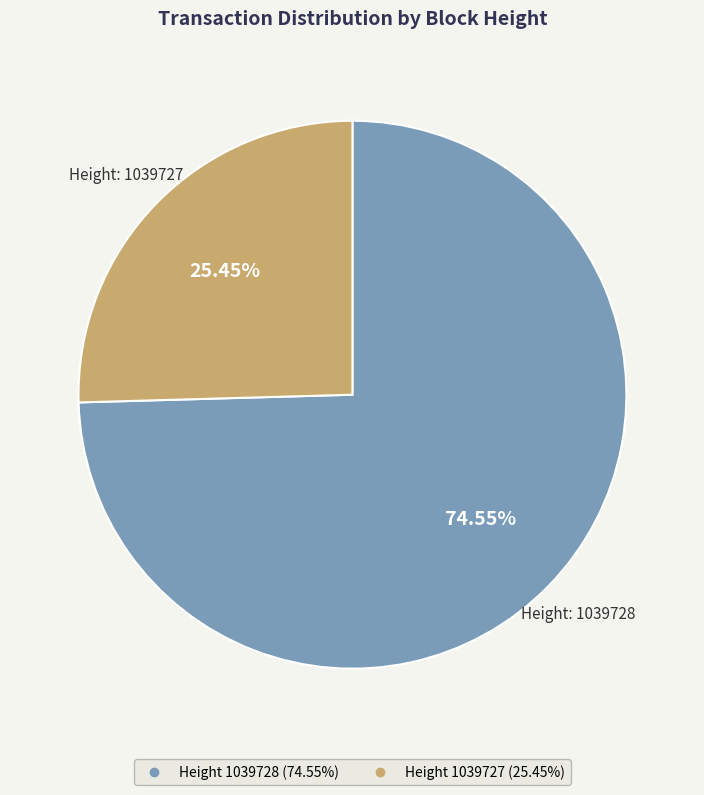

Does any single category account for the majority?

Yes